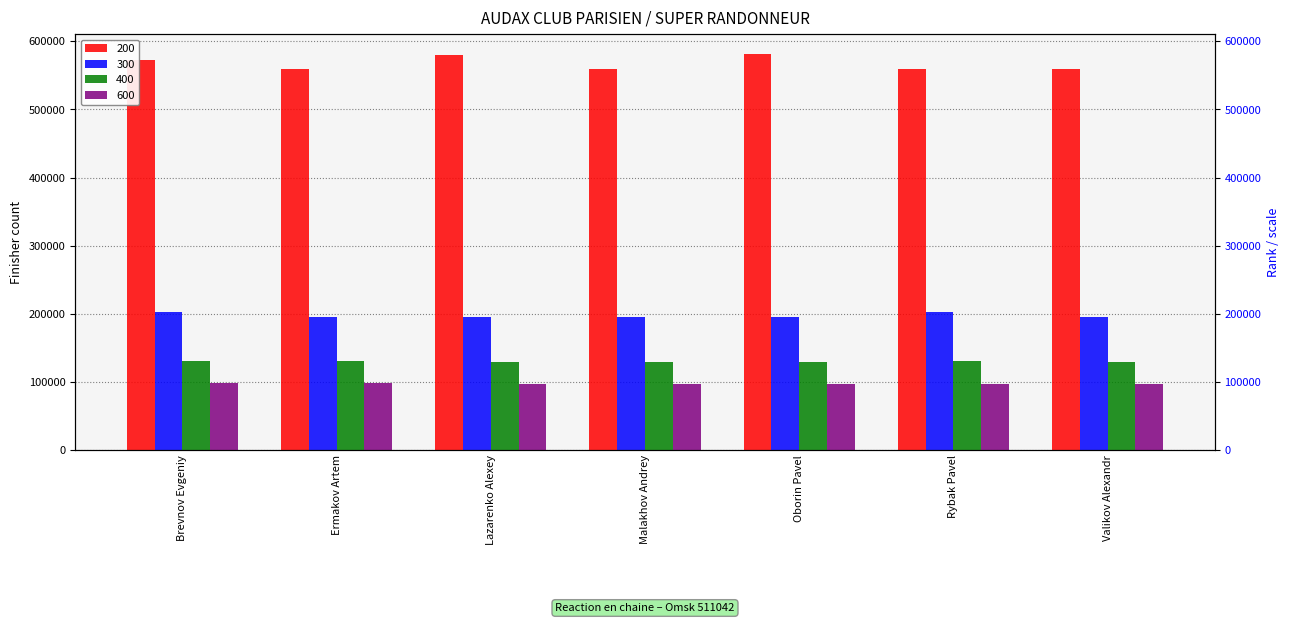

Between Malakhov Andrey and Rybak Pavel, which is larger?

Rybak Pavel